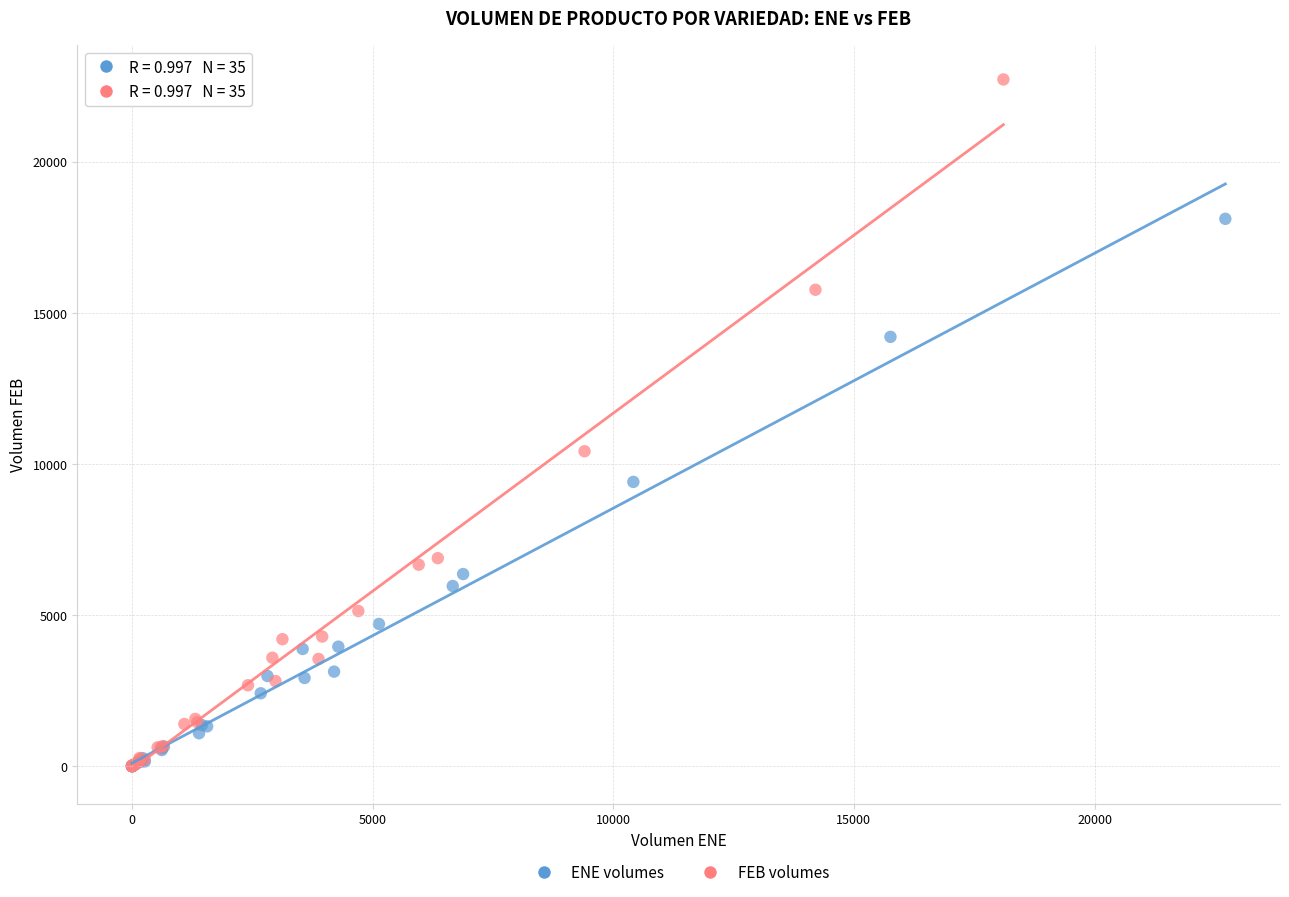

Which series reaches the maximum Y coordinate?

FEB volumes